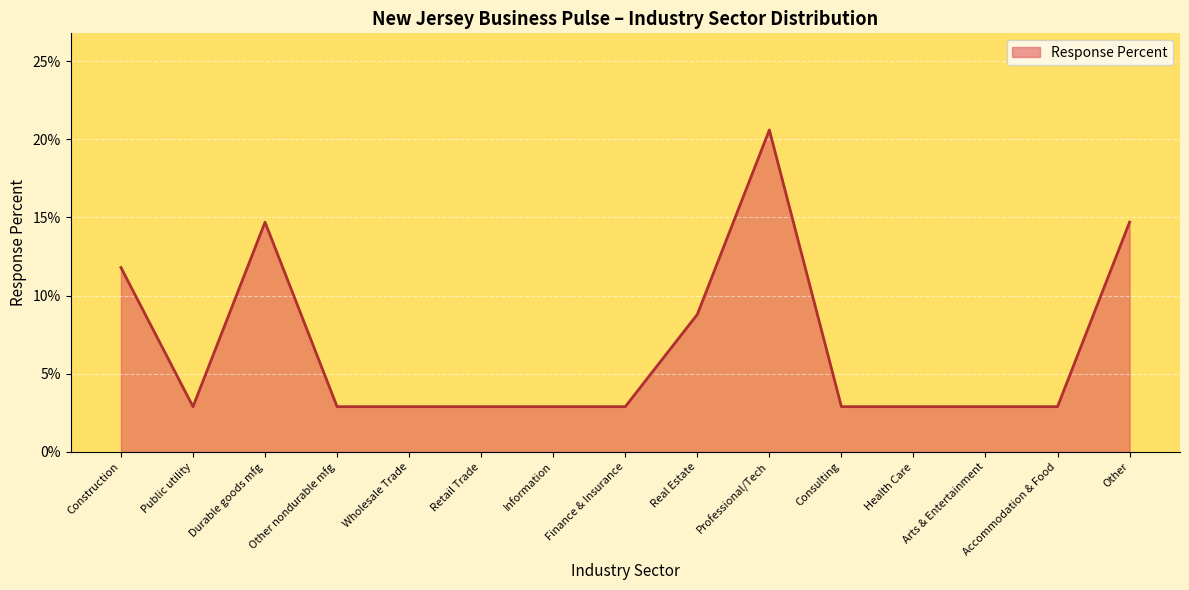

Does the chart have visible grid lines?

Yes